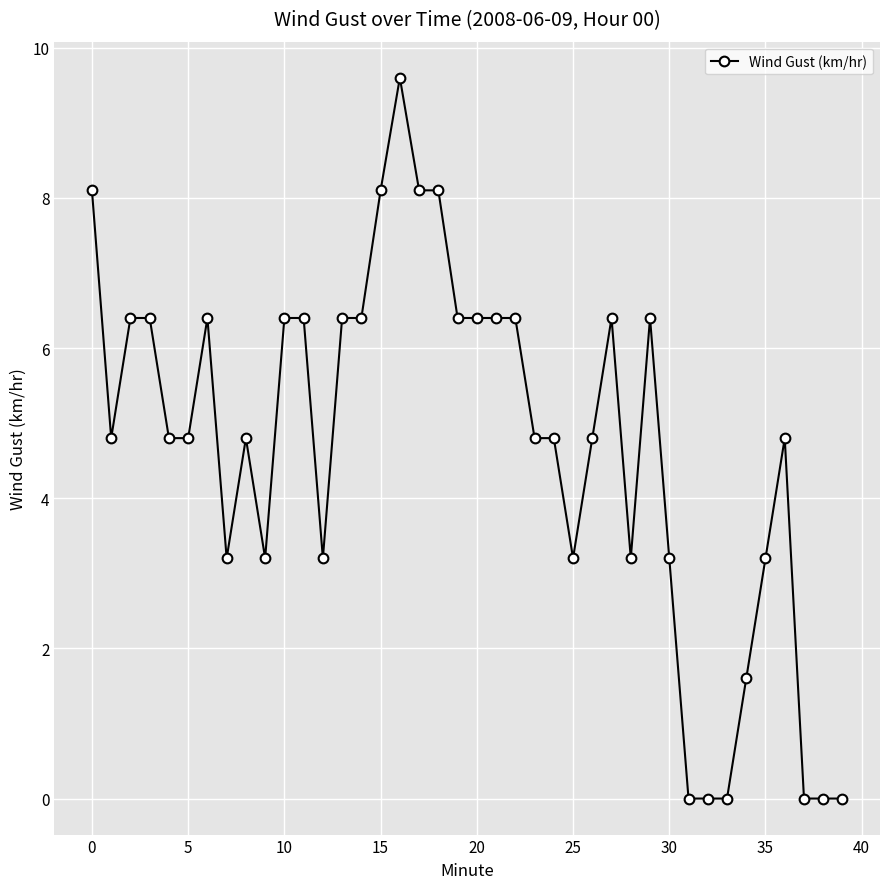

What is the maximum value shown in the chart?

9.6